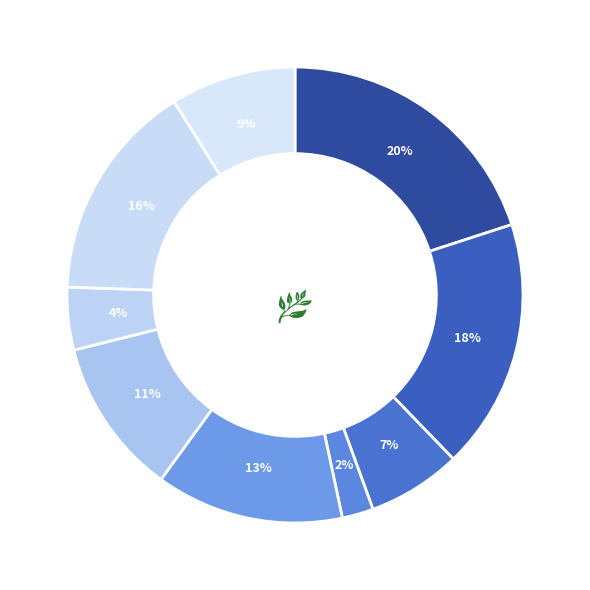

How many slices are in this pie chart?

9